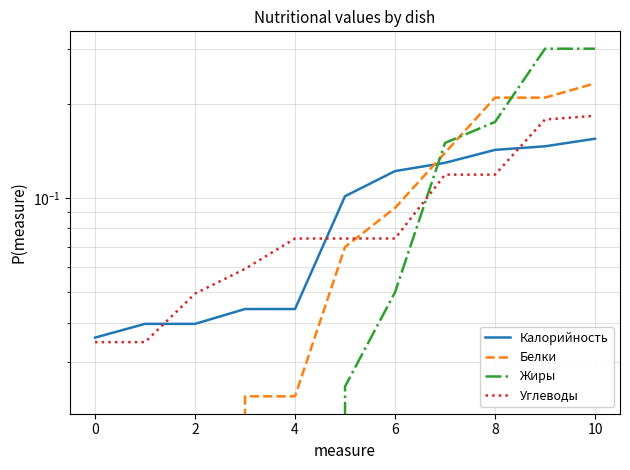

How many intersections are there between Углеводы and Жиры?

1